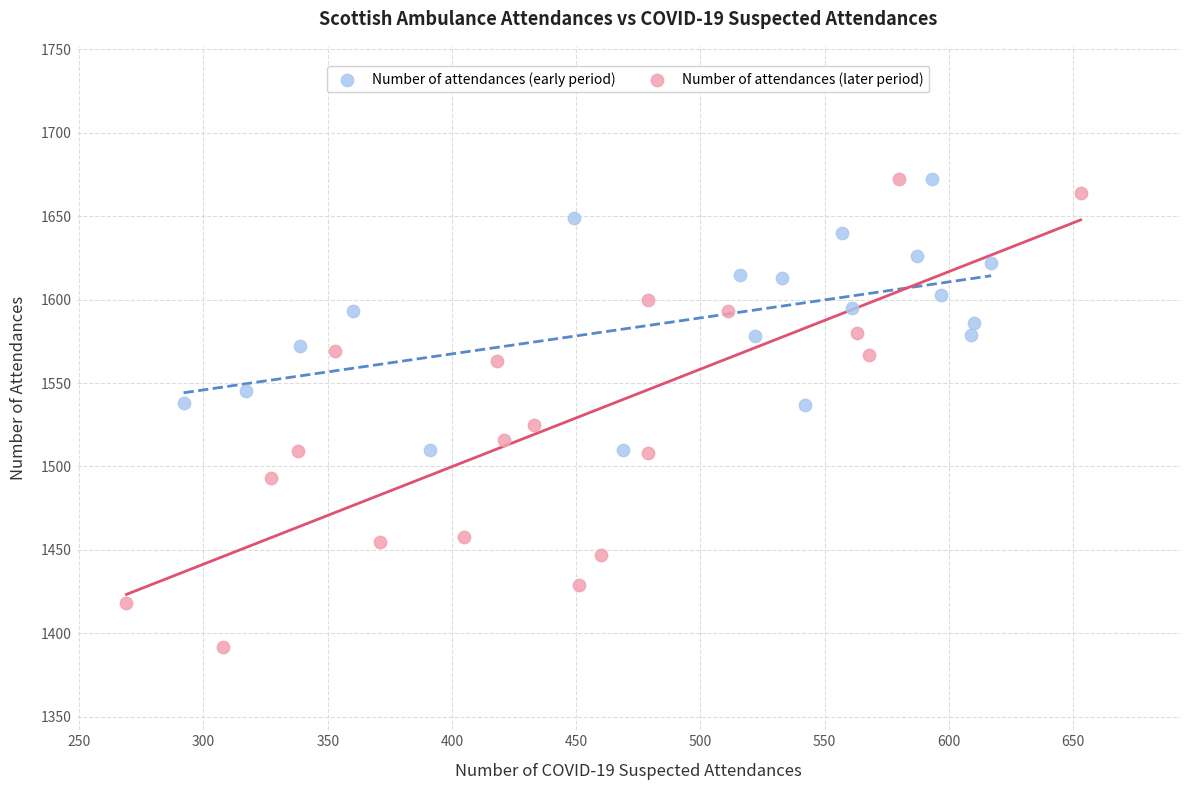

What are all the series names shown in the legend?

Number of attendances (early period), Number of attendances (later period)